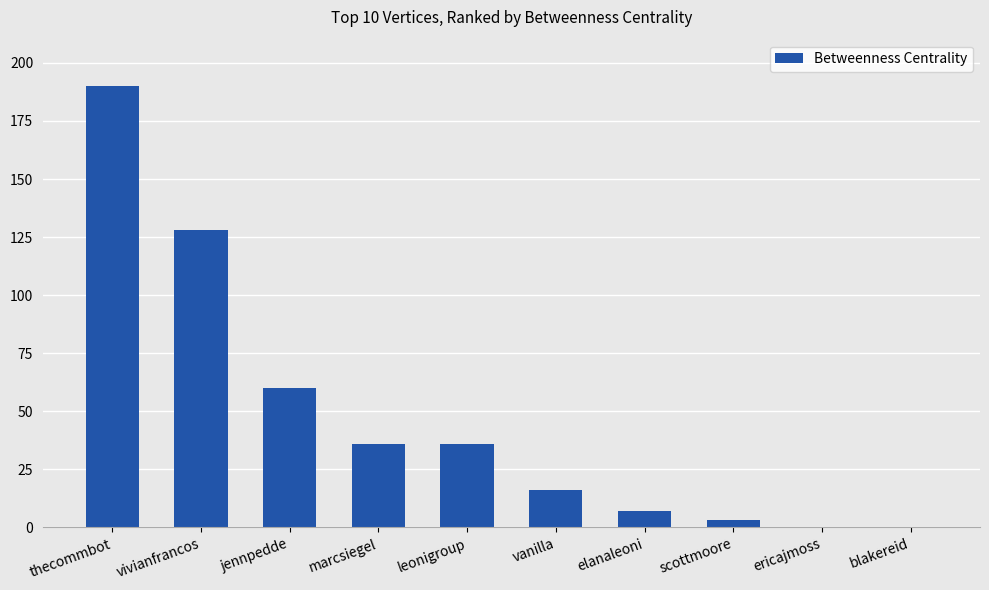

What is the sum of all values?

476